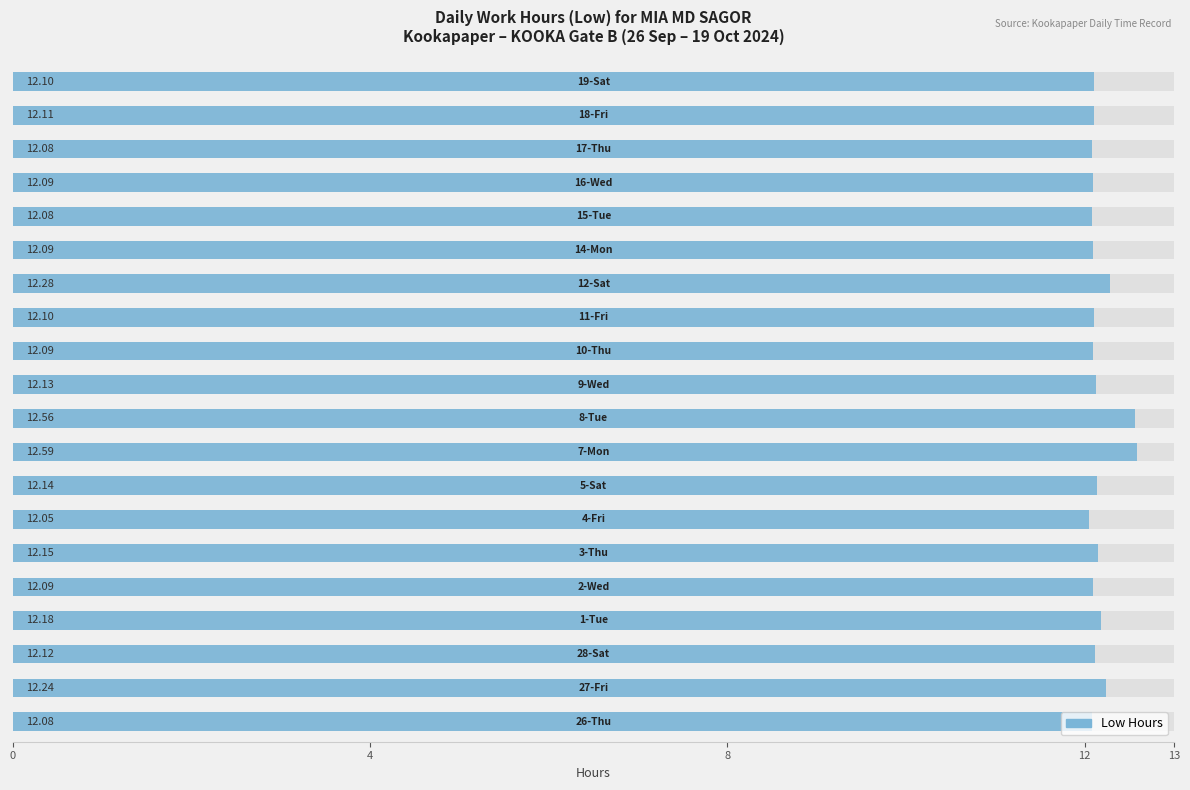

What is the difference between the maximum and second lowest values?

0.5